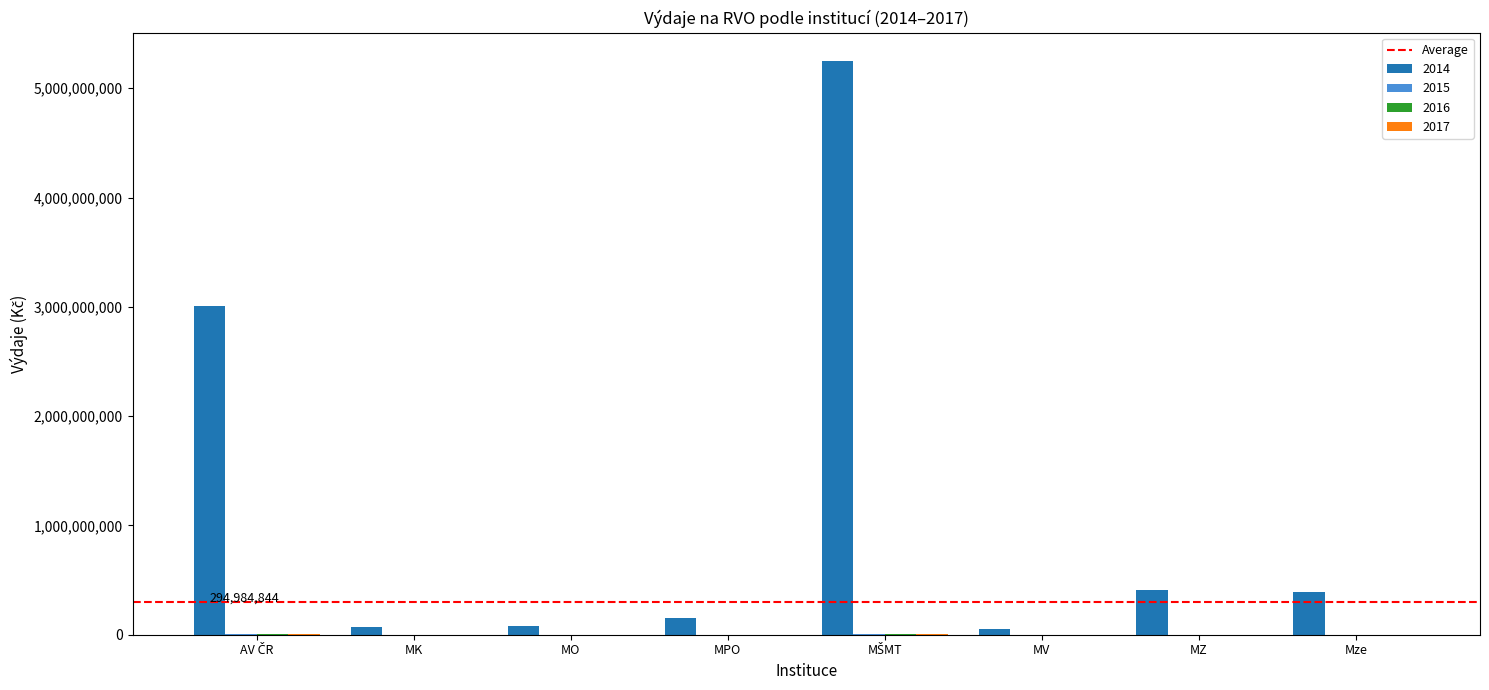

What is the greatest value displayed?

5246252000.0